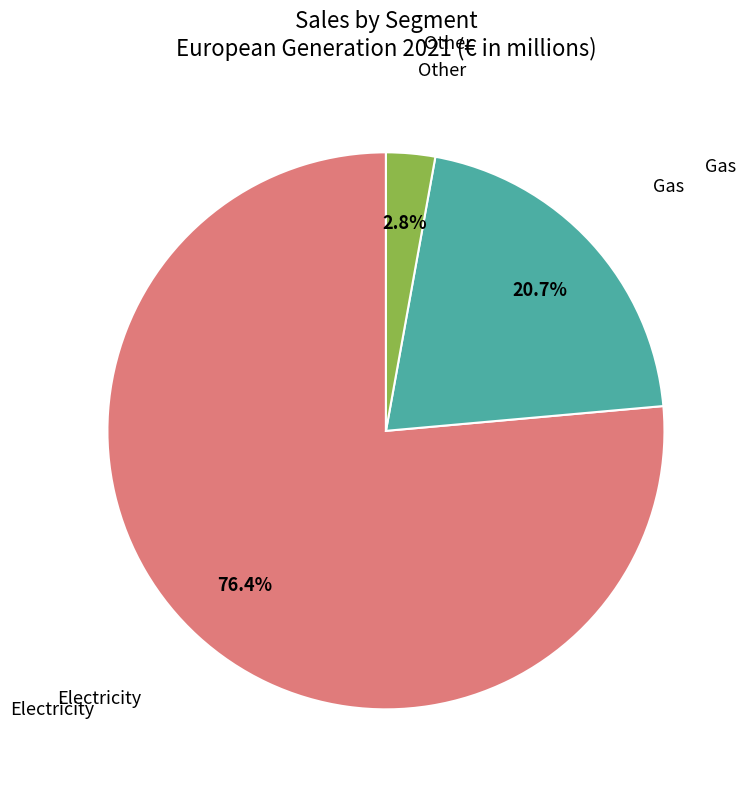

Is there a majority slice in this chart?

Yes